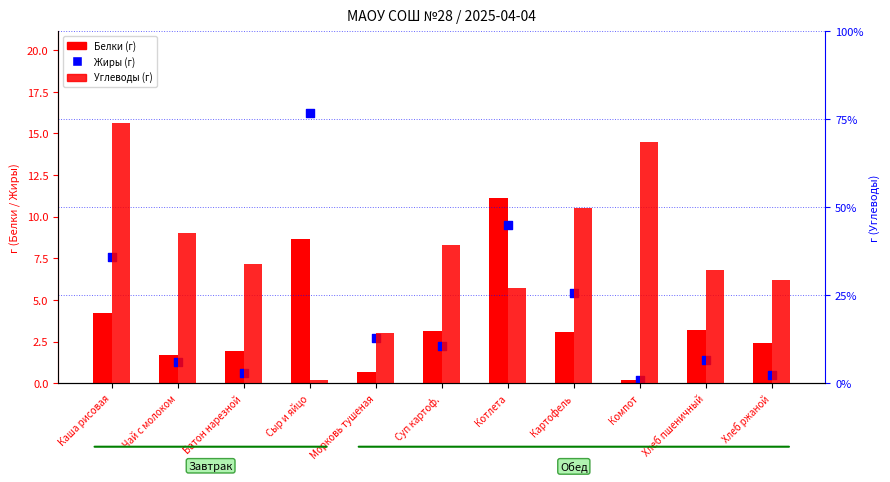

Which series contains the lowest Y value?

Белки